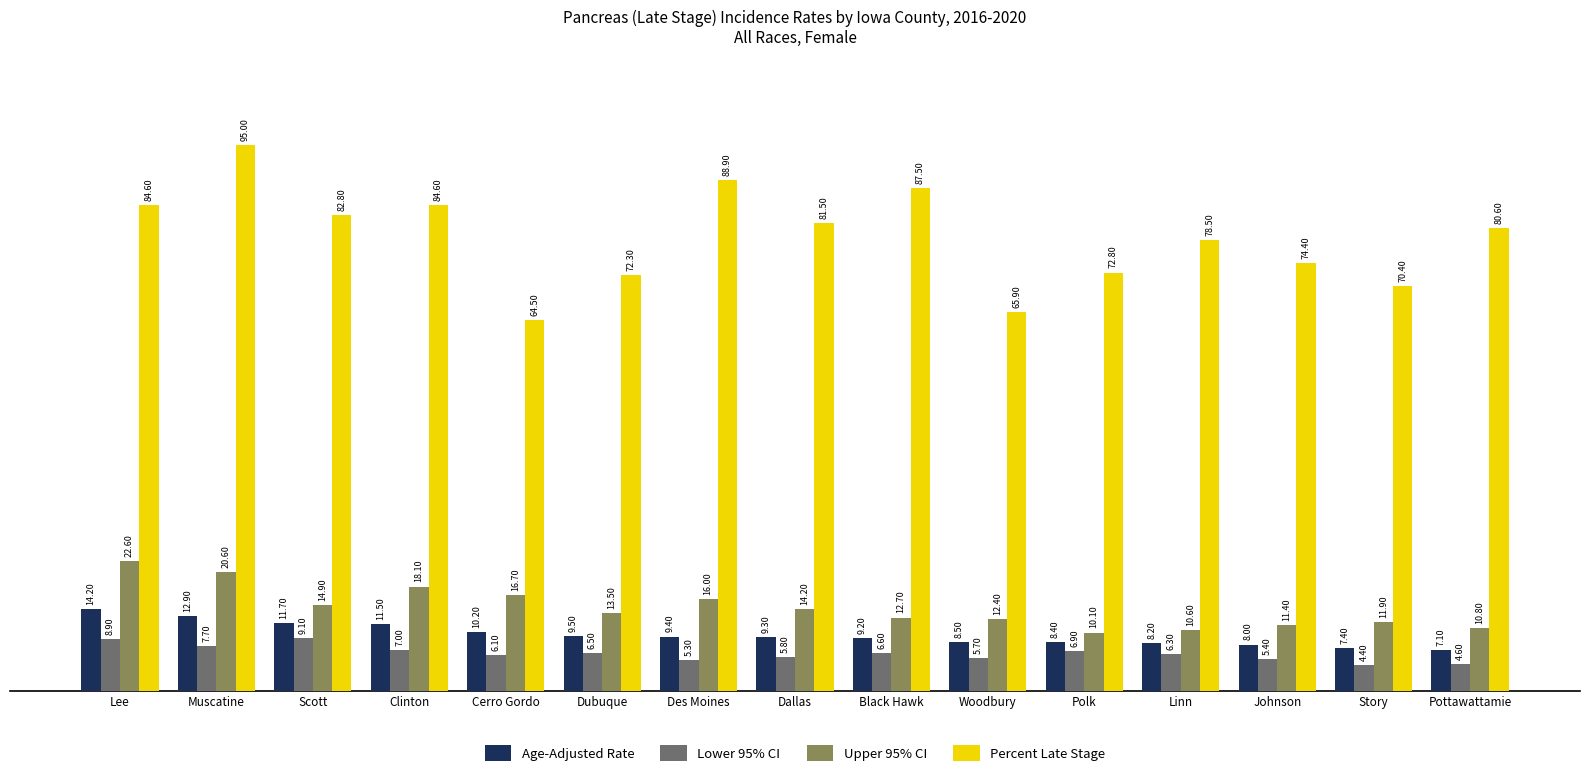

What is the difference between the second highest and minimum values in the Age-Adjusted Rate series?

5.8